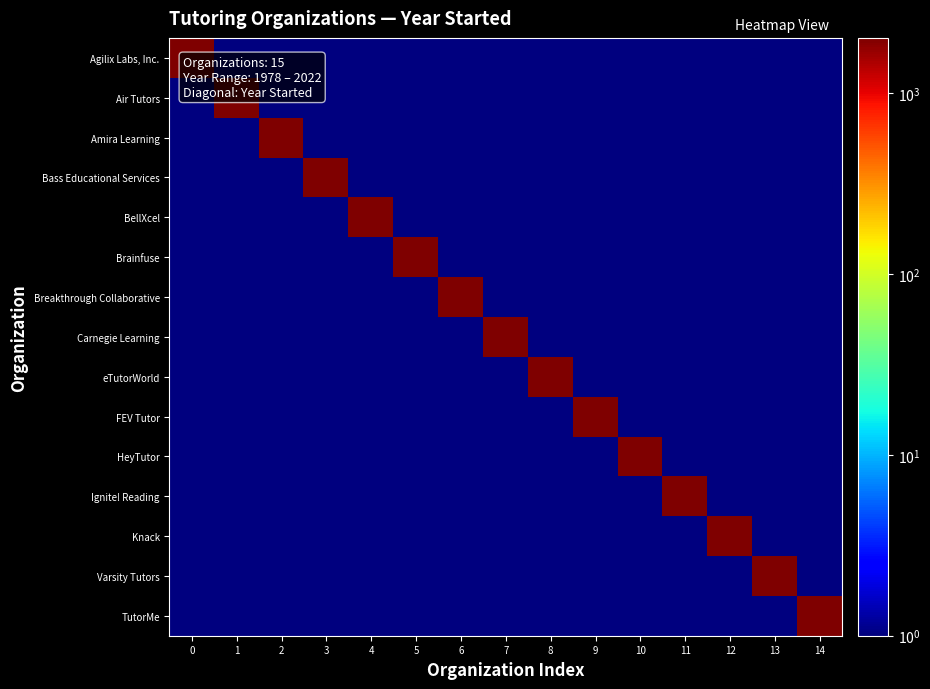

Reading right to left, transcribe all the data shown in this chart.

Agilix Labs, Inc.: 14=1	13=1	12=1	11=1	10=1	9=1	8=1	7=1	6=1	5=1	4=1	3=1	2=1	1=1	0=2022
Air Tutors: 14=1	13=1	12=1	11=1	10=1	9=1	8=1	7=1	6=1	5=1	4=1	3=1	2=1	1=2016	0=1
Amira Learning: 14=1	13=1	12=1	11=1	10=1	9=1	8=1	7=1	6=1	5=1	4=1	3=1	2=2018	1=1	0=1
Bass Educational Services: 14=1	13=1	12=1	11=1	10=1	9=1	8=1	7=1	6=1	5=1	4=1	3=2001	2=1	1=1	0=1
BellXcel: 14=1	13=1	12=1	11=1	10=1	9=1	8=1	7=1	6=1	5=1	4=1992	3=1	2=1	1=1	0=1
Brainfuse: 14=1	13=1	12=1	11=1	10=1	9=1	8=1	7=1	6=1	5=1999	4=1	3=1	2=1	1=1	0=1
Breakthrough Collaborative: 14=1	13=1	12=1	11=1	10=1	9=1	8=1	7=1	6=1978	5=1	4=1	3=1	2=1	1=1	0=1
Carnegie Learning: 14=1	13=1	12=1	11=1	10=1	9=1	8=1	7=2020	6=1	5=1	4=1	3=1	2=1	1=1	0=1
eTutorWorld: 14=1	13=1	12=1	11=1	10=1	9=1	8=2008	7=1	6=1	5=1	4=1	3=1	2=1	1=1	0=1
FEV Tutor: 14=1	13=1	12=1	11=1	10=1	9=2010	8=1	7=1	6=1	5=1	4=1	3=1	2=1	1=1	0=1
HeyTutor: 14=1	13=1	12=1	11=1	10=2013	9=1	8=1	7=1	6=1	5=1	4=1	3=1	2=1	1=1	0=1
Ignite! Reading: 14=1	13=1	12=1	11=2021	10=1	9=1	8=1	7=1	6=1	5=1	4=1	3=1	2=1	1=1	0=1
Knack: 14=1	13=1	12=2015	11=1	10=1	9=1	8=1	7=1	6=1	5=1	4=1	3=1	2=1	1=1	0=1
Varsity Tutors: 14=1	13=2007	12=1	11=1	10=1	9=1	8=1	7=1	6=1	5=1	4=1	3=1	2=1	1=1	0=1
TutorMe: 14=2015	13=1	12=1	11=1	10=1	9=1	8=1	7=1	6=1	5=1	4=1	3=1	2=1	1=1	0=1